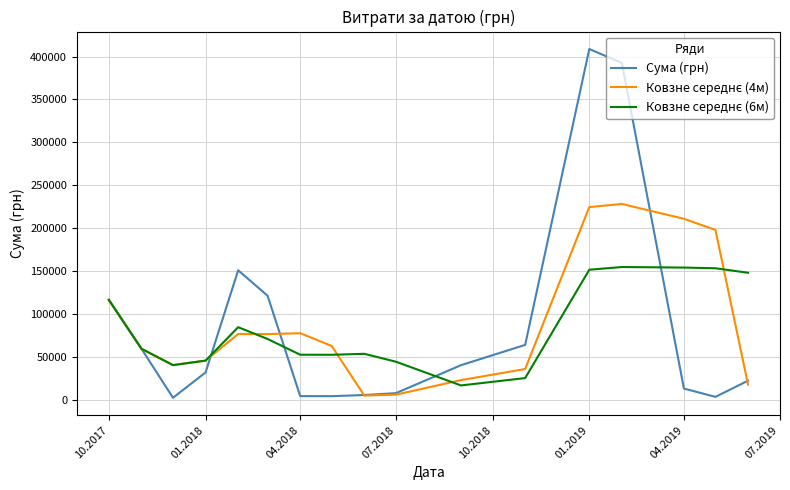

How many series are shown in this chart?

3